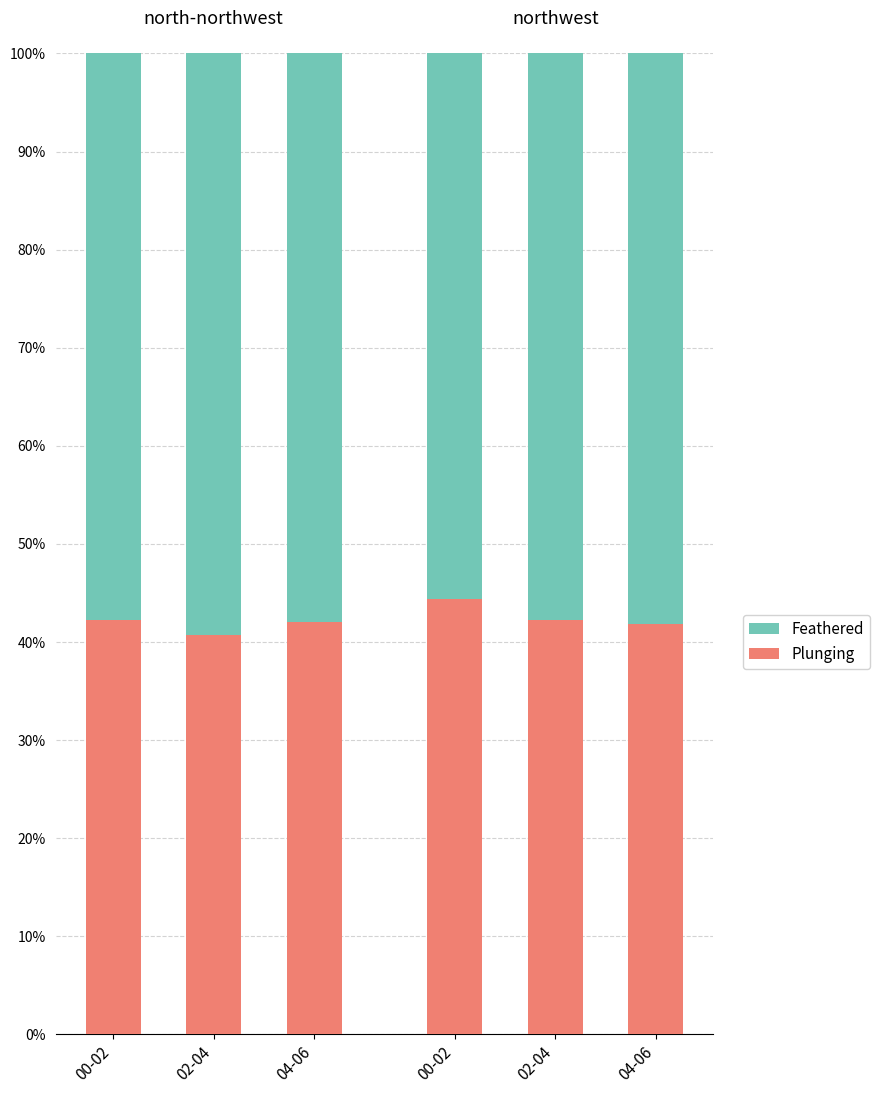

How many distinct data groups are displayed?

2